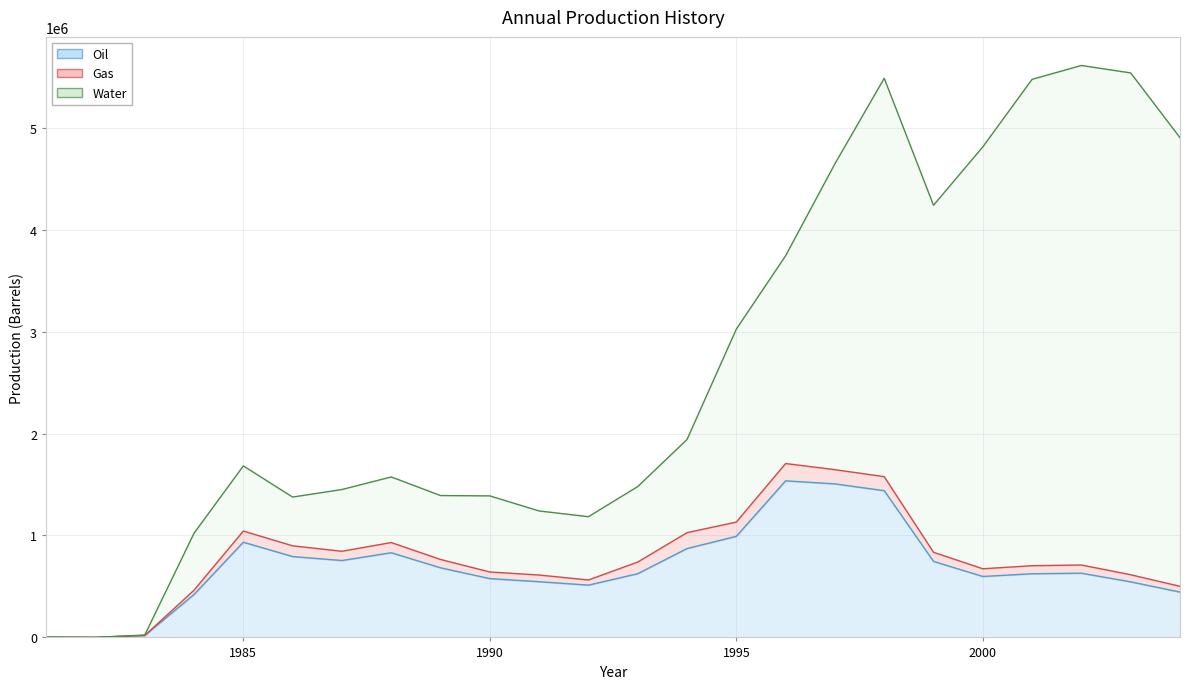

True or false: Water and Oil intersect in this chart.

True